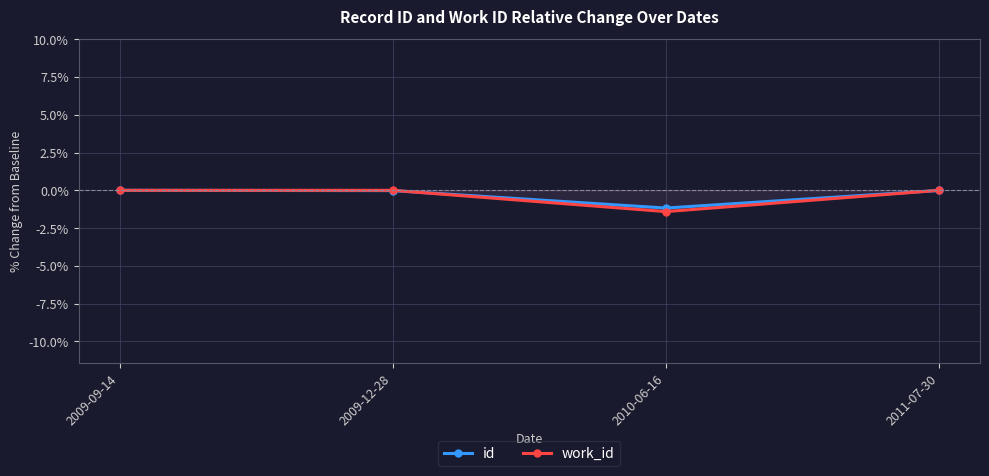

What position from the right is 2011-07-30?

1